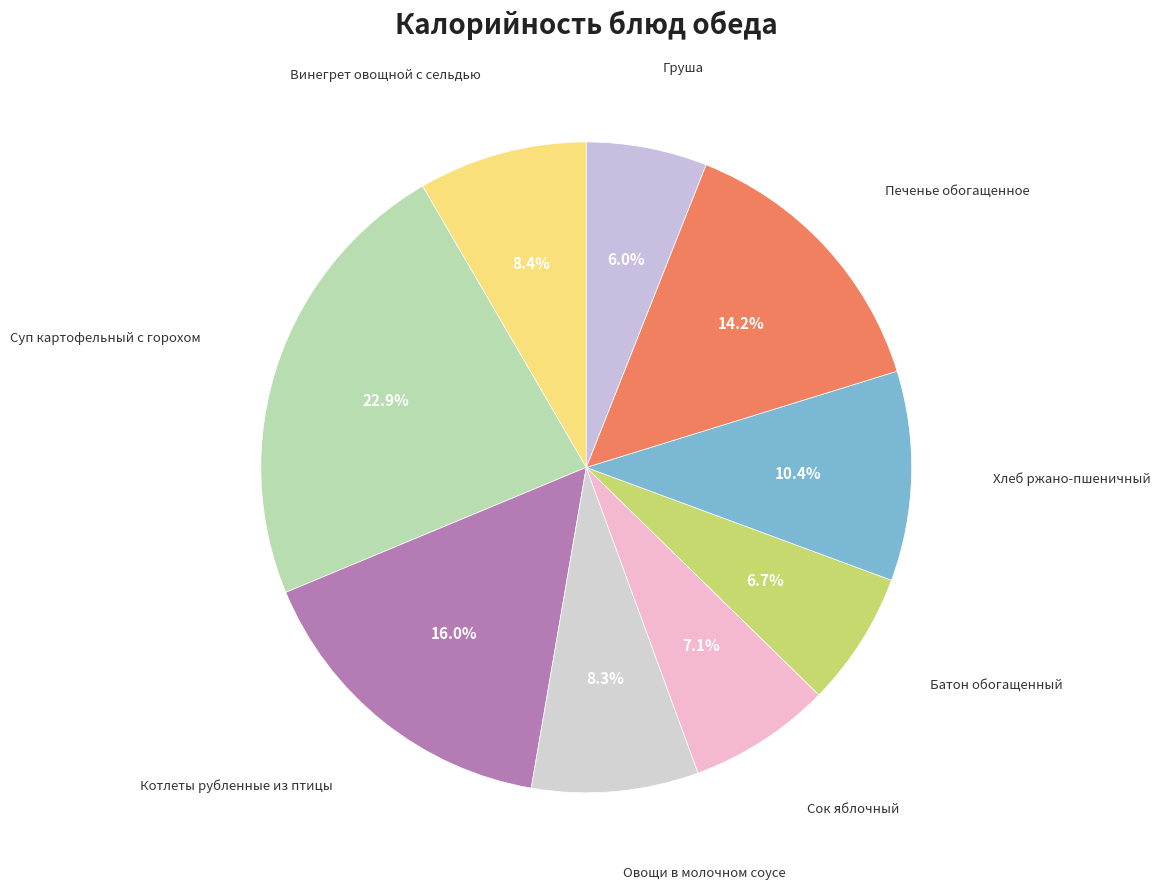

What is the smallest slice in the pie chart?

Груша